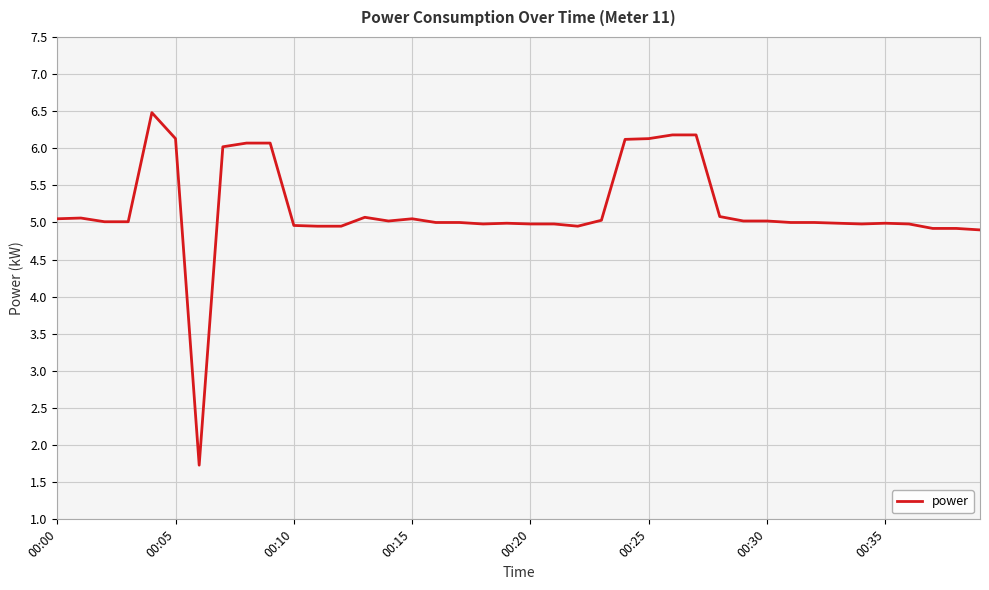

What is the maximum value shown in the chart?

6.5